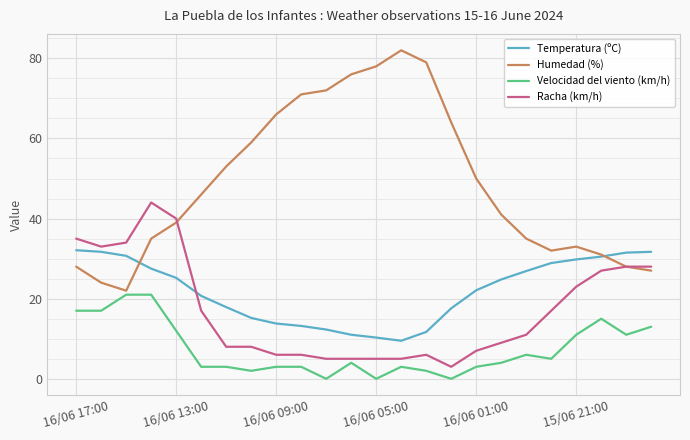

List the series in order of their peak value, highest first.

Humedad (%), Racha (km/h), Temperatura (ºC), Velocidad del viento (km/h)